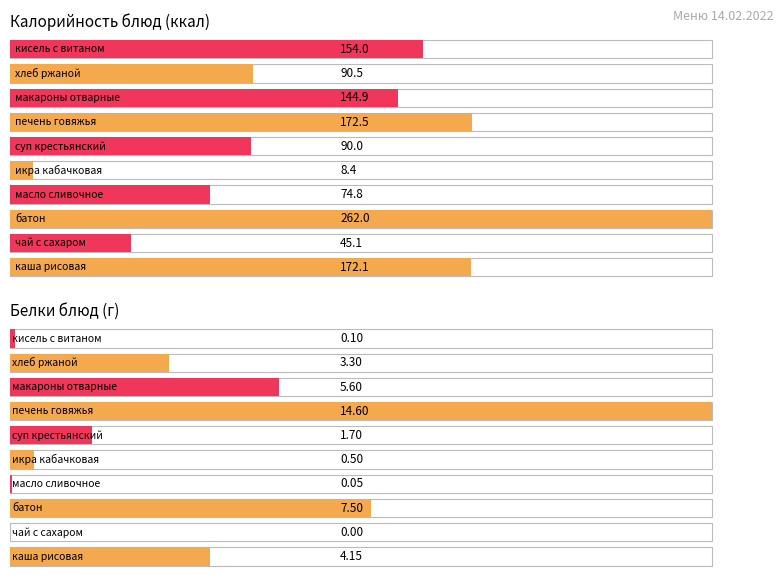

Between батон and хлеб ржаной, which is larger?

батон